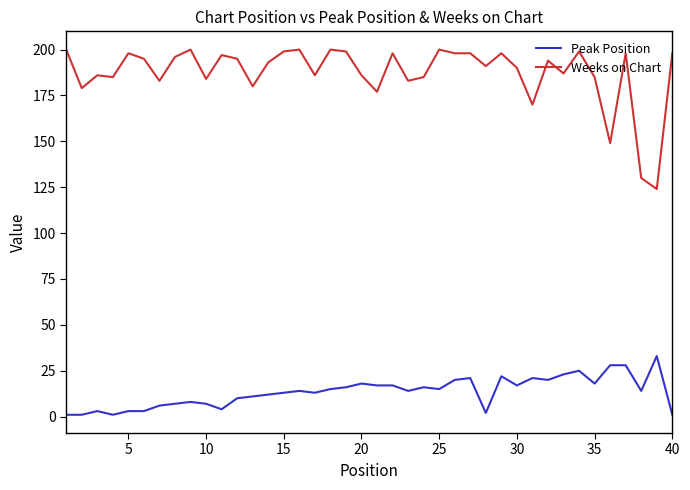

Which series has the largest range (max minus min)?

Weeks on Chart